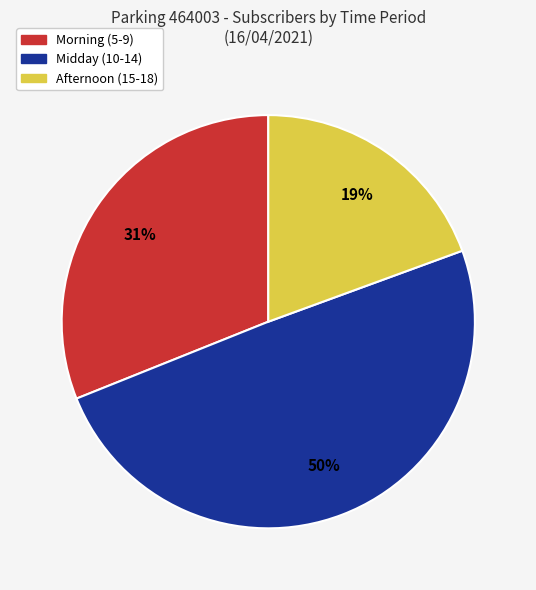

Is there a majority slice in this chart?

No